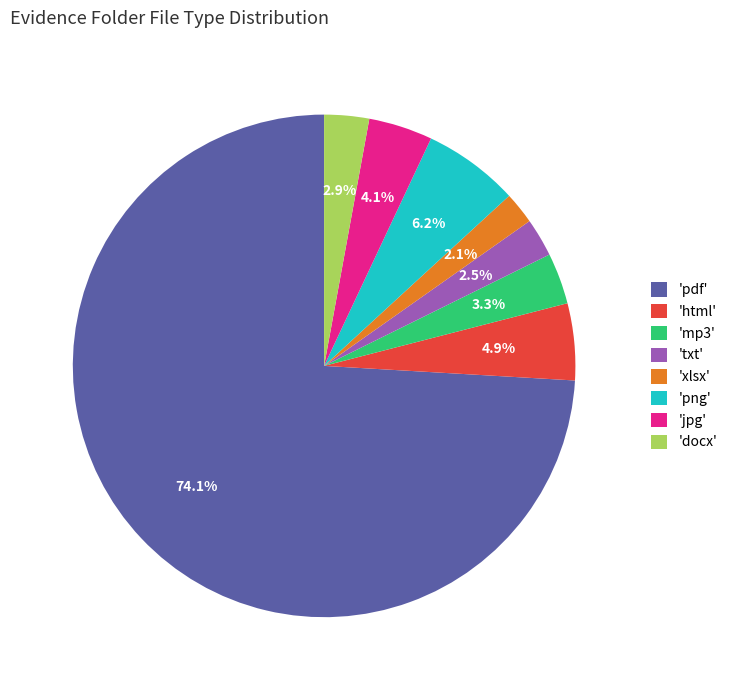

What is the total percentage of 'xlsx' and 'pdf'?

76.1%